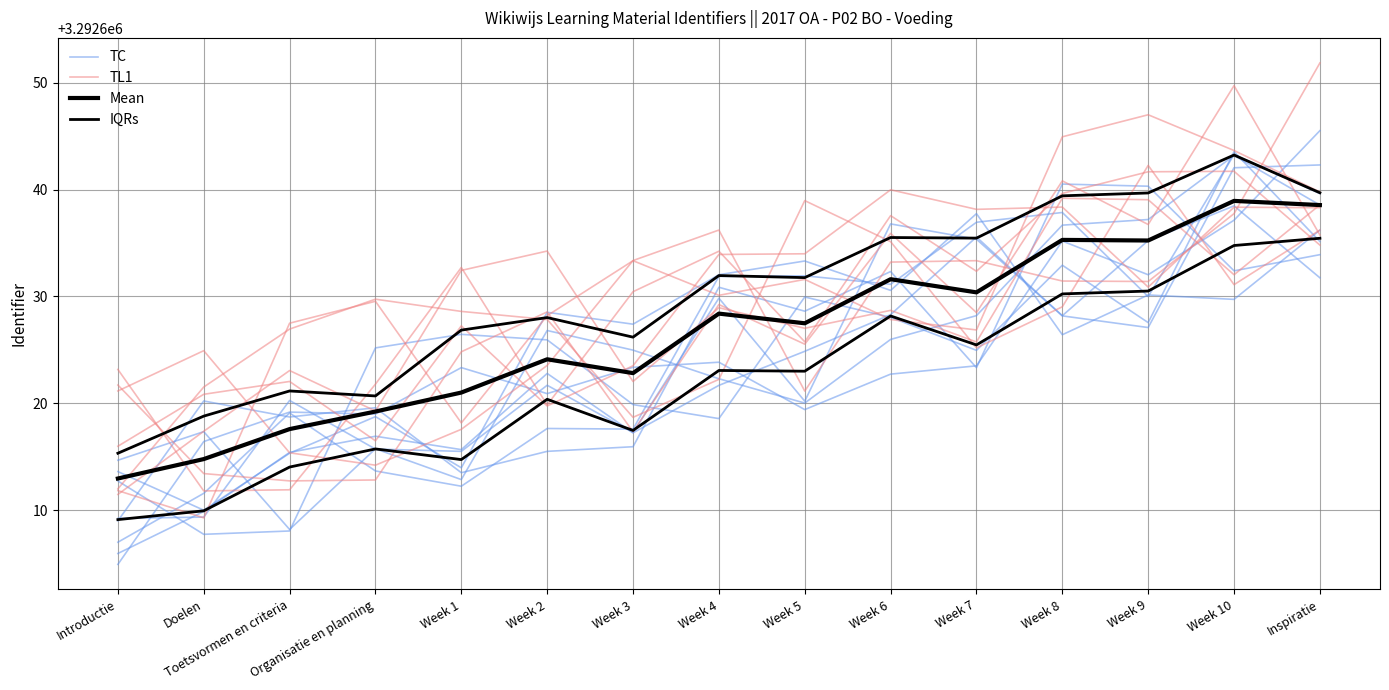

How many intersections are there between IQRs and TC?

6